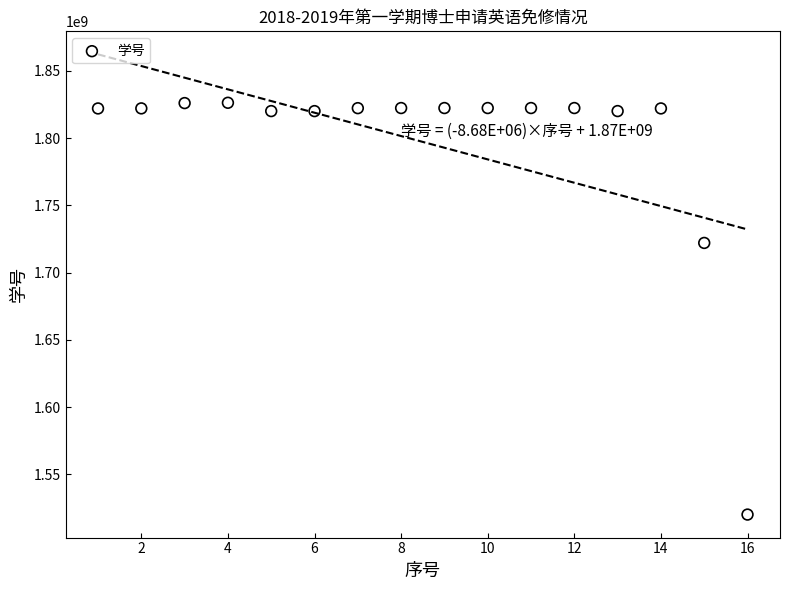

What is the range of X values (max minus min)?

15